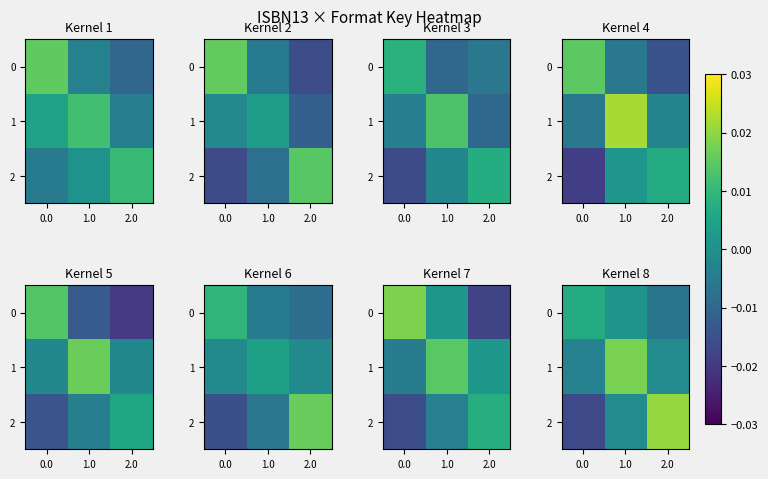

How many values in the 1 series are below 0?

2